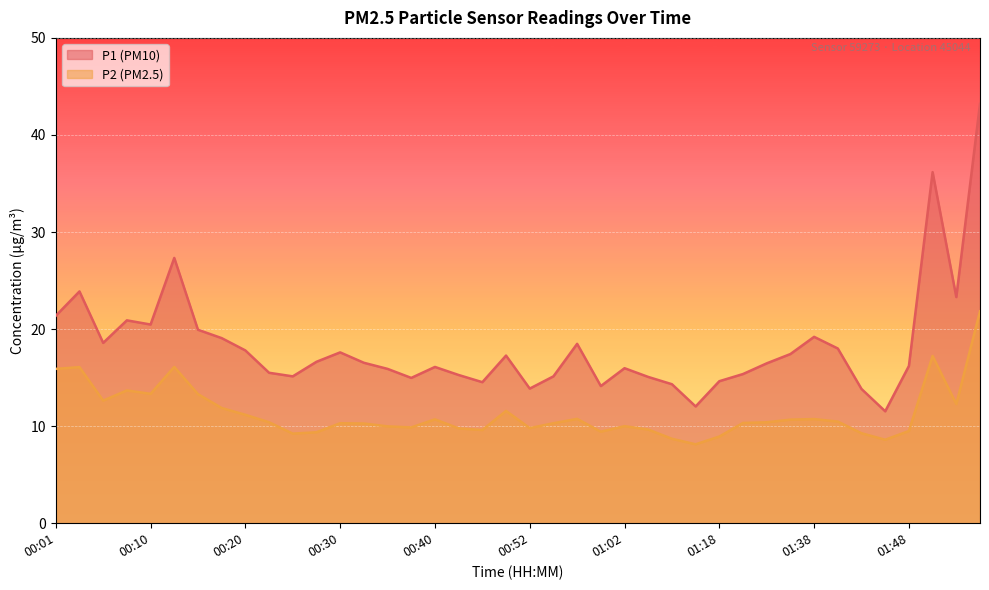

What is the sum of the P1 values at 00:35 and 01:02?

31.9